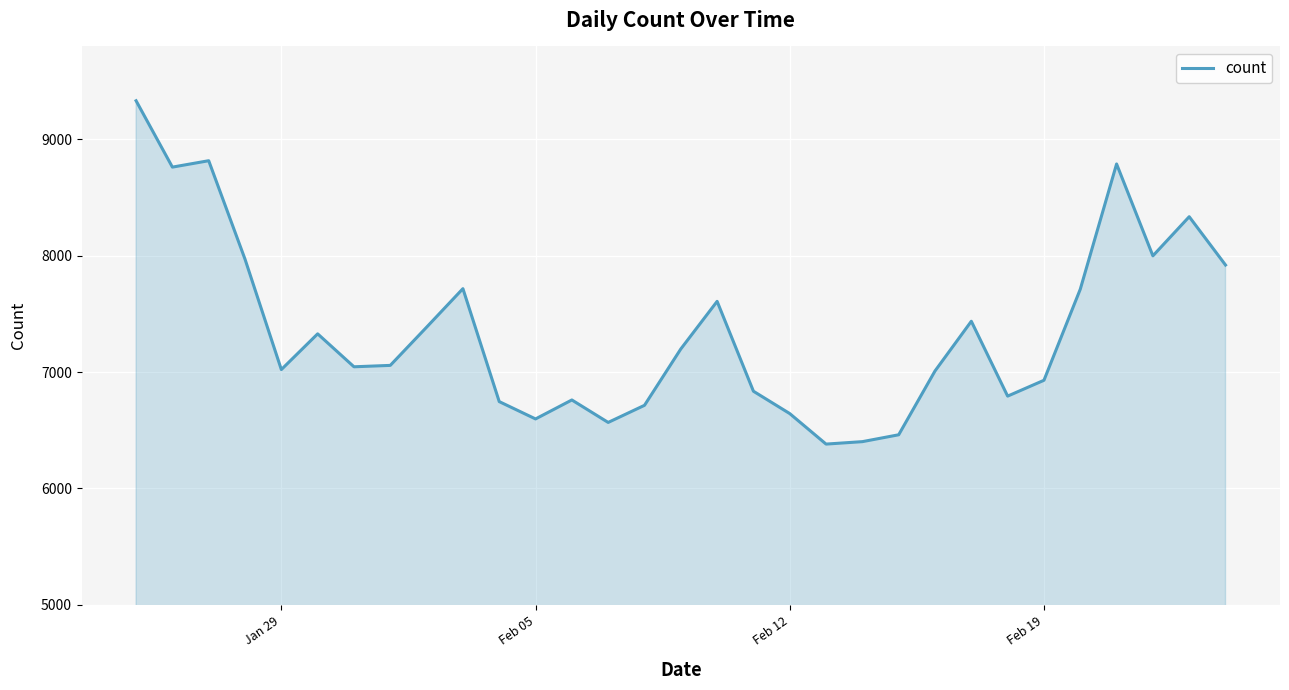

What is the maximum value shown in the chart?

9330